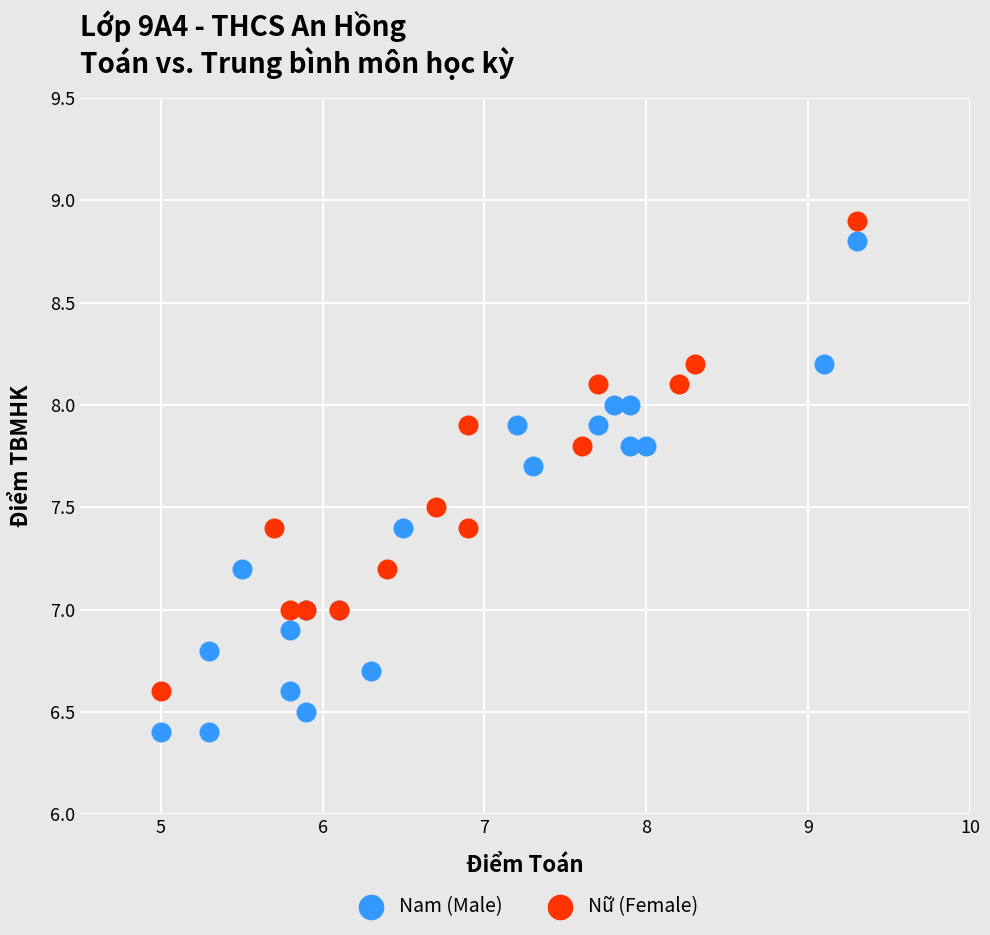

Which series contains the highest Y value?

Nữ (Female)